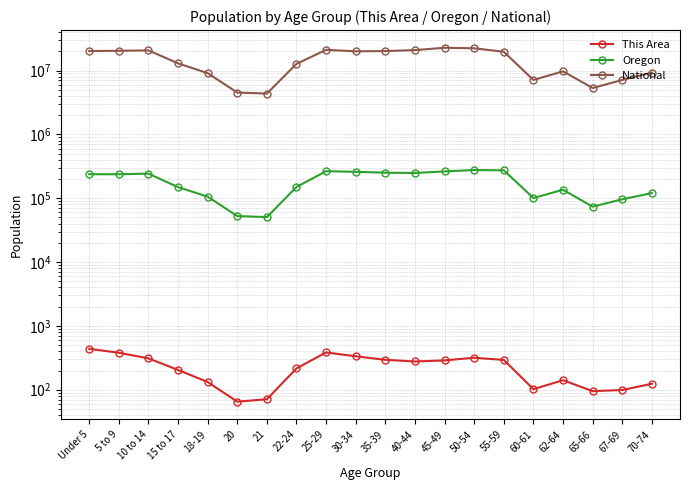

The National series shows 35102299 at 25-29. True or false?

False